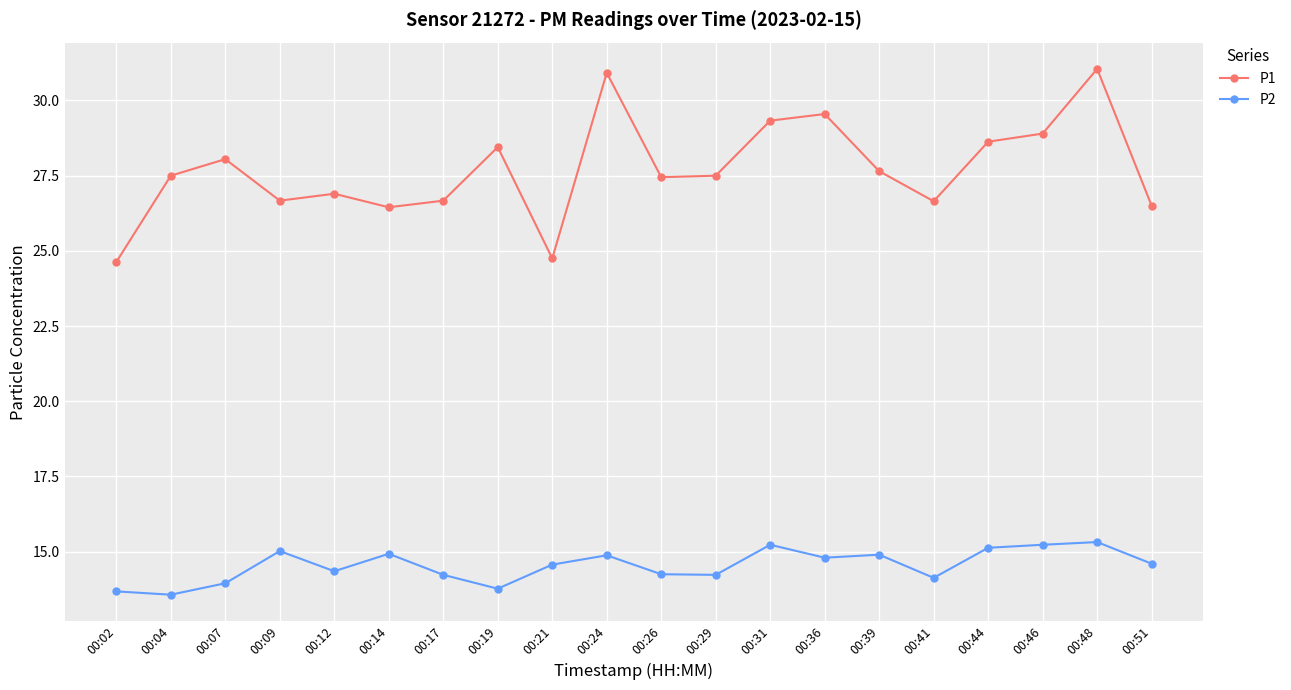

True or false: P1 and P2 intersect in this chart.

False